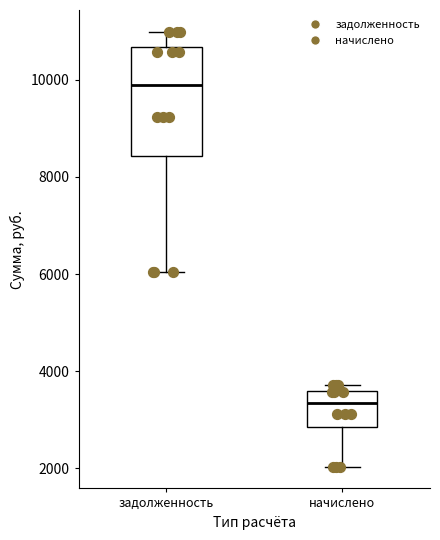

Where does the median line of the box for начислено sit on the y-axis? The values are not printed on the chart, so give them approximately, as read against the axis.

3400